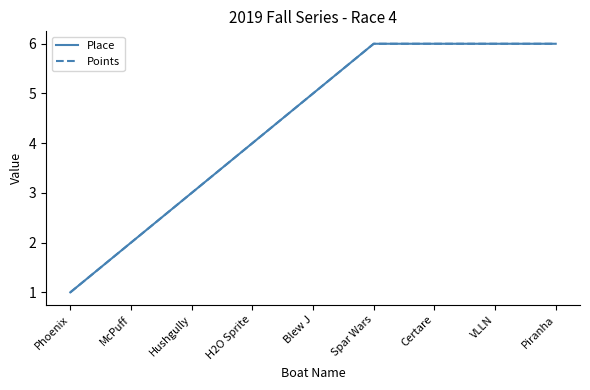

True or false: Place and Points cross at least once.

False